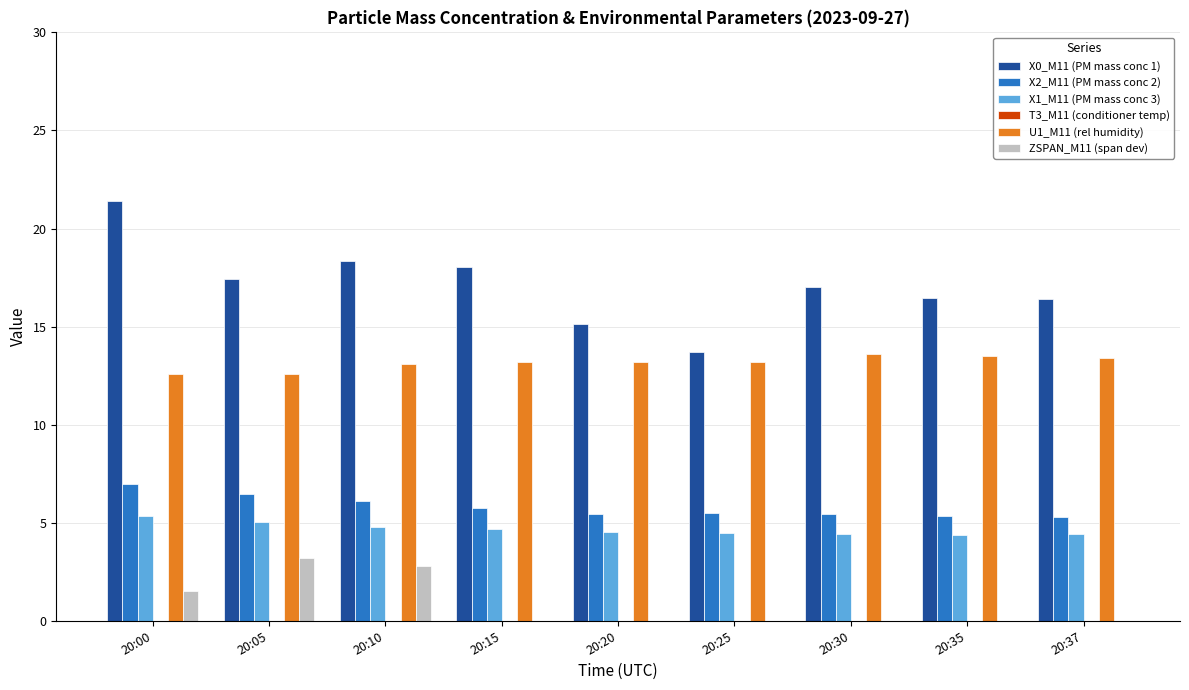

Which series has the largest total across all categories?

X0_M11 (PM mass conc 1)